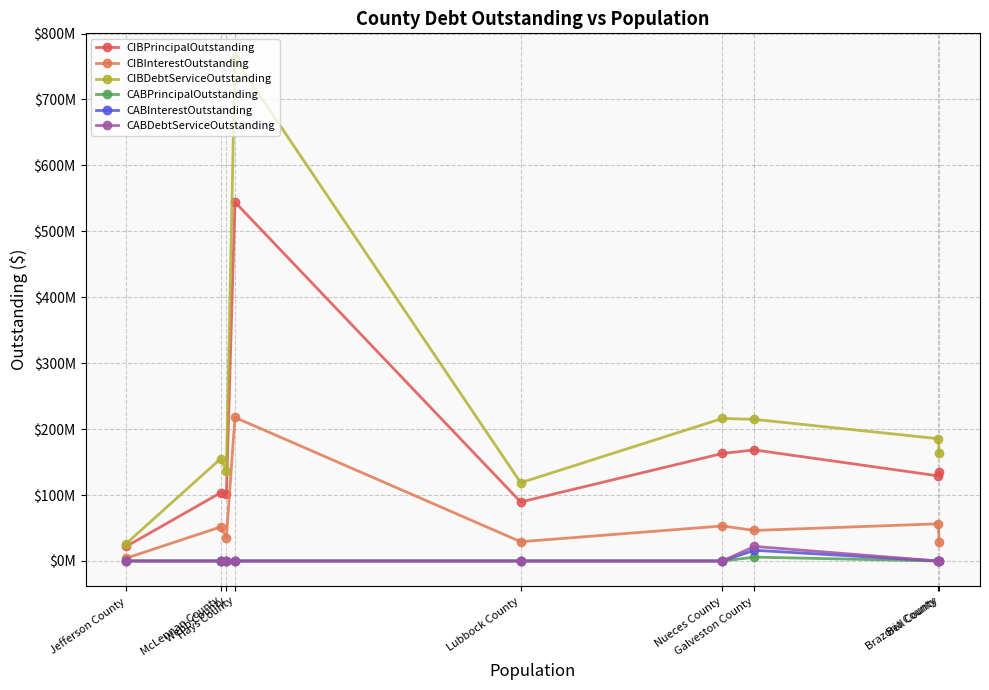

True or false: CIBPrincipalOutstanding and CABInterestOutstanding cross at least once.

False